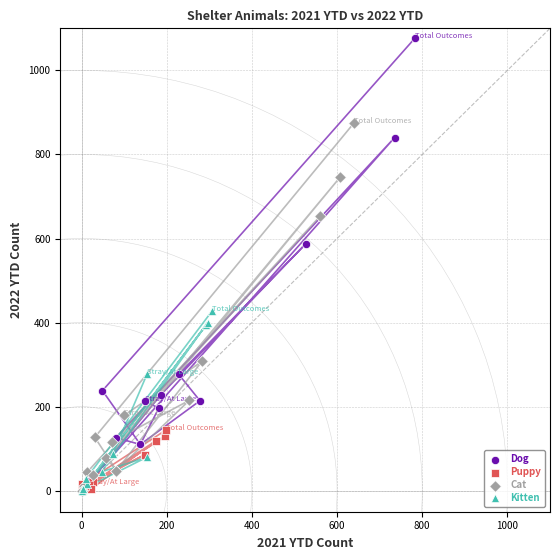

Which series has the largest Y range (max minus min)?

Dog